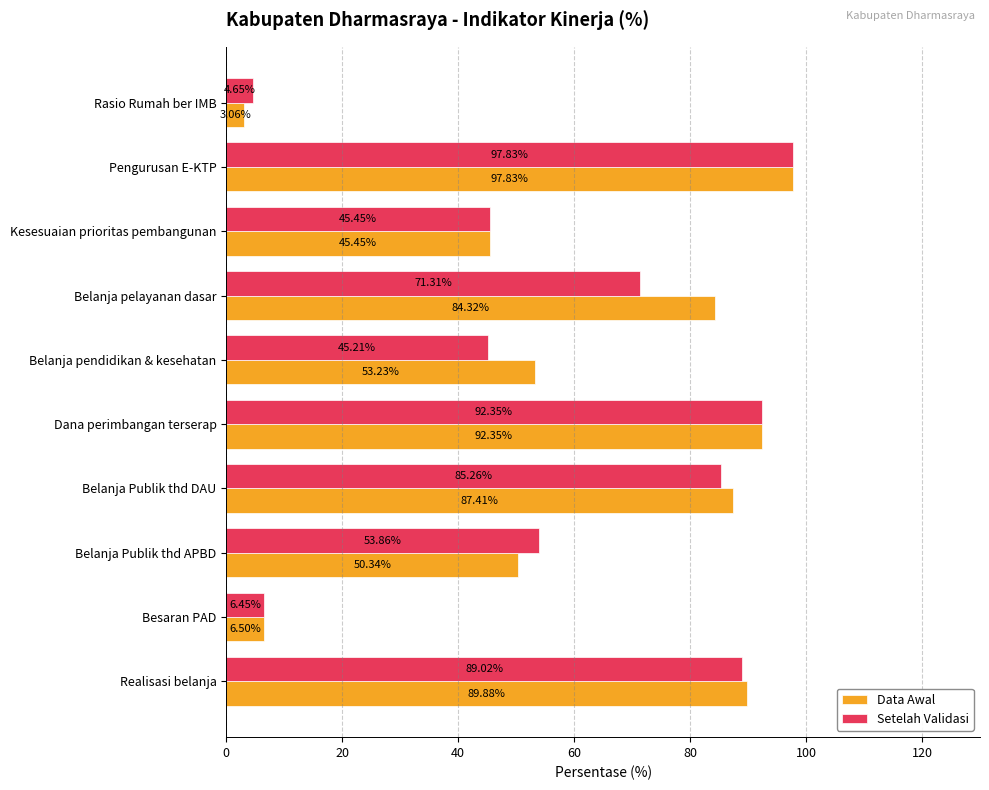

Between Rasio Rumah ber IMB and Belanja pelayanan dasar, which series saw the biggest shift?

Data Awal